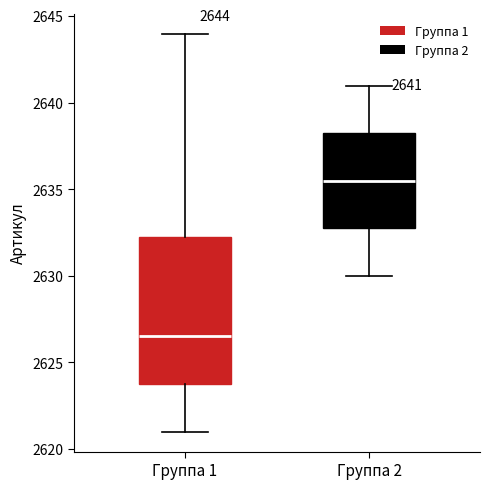

Which box is the tallest, from its lower edge to its upper edge?

Группа 1